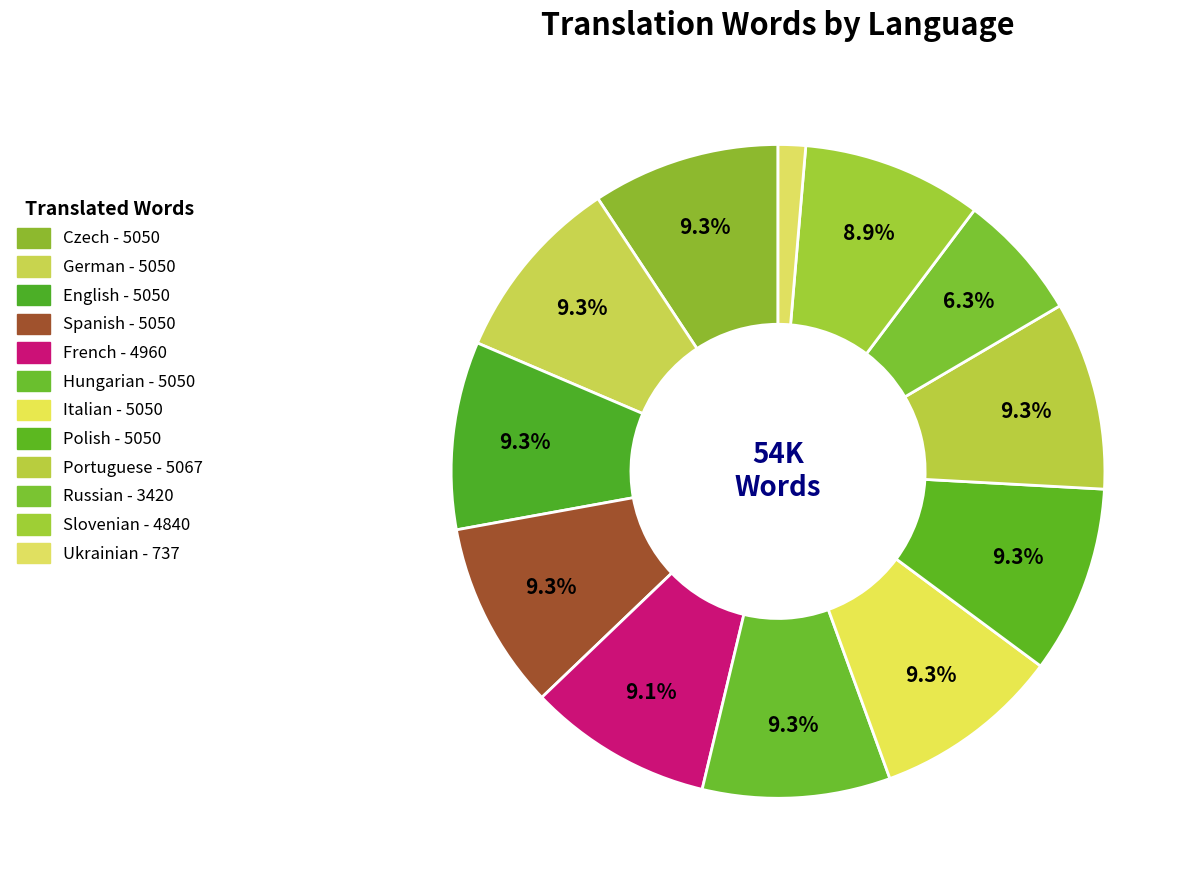

Count the number of slices in the pie.

12